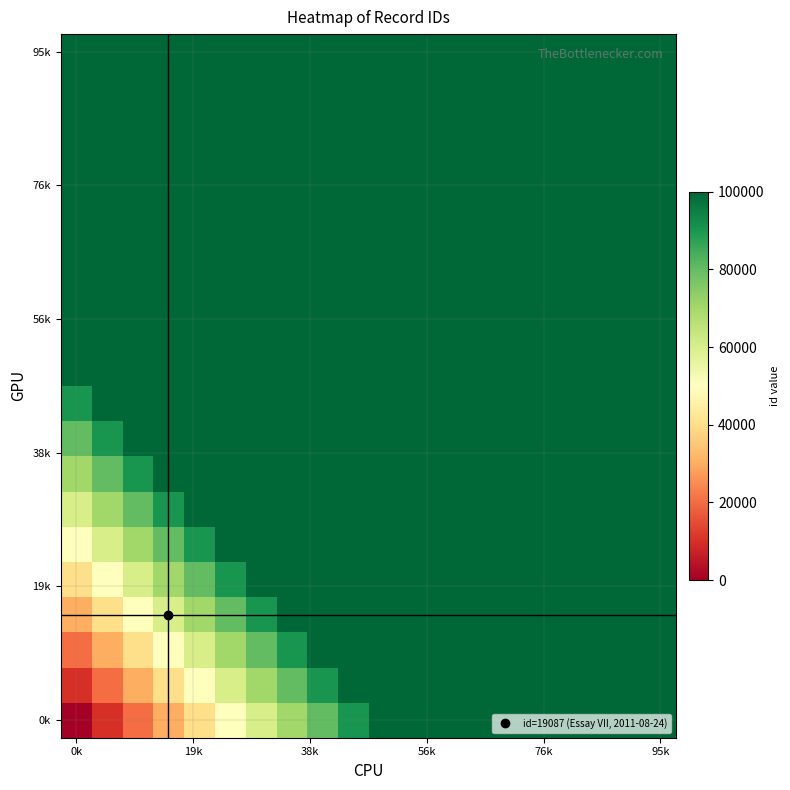

How many data points does each series have?

20